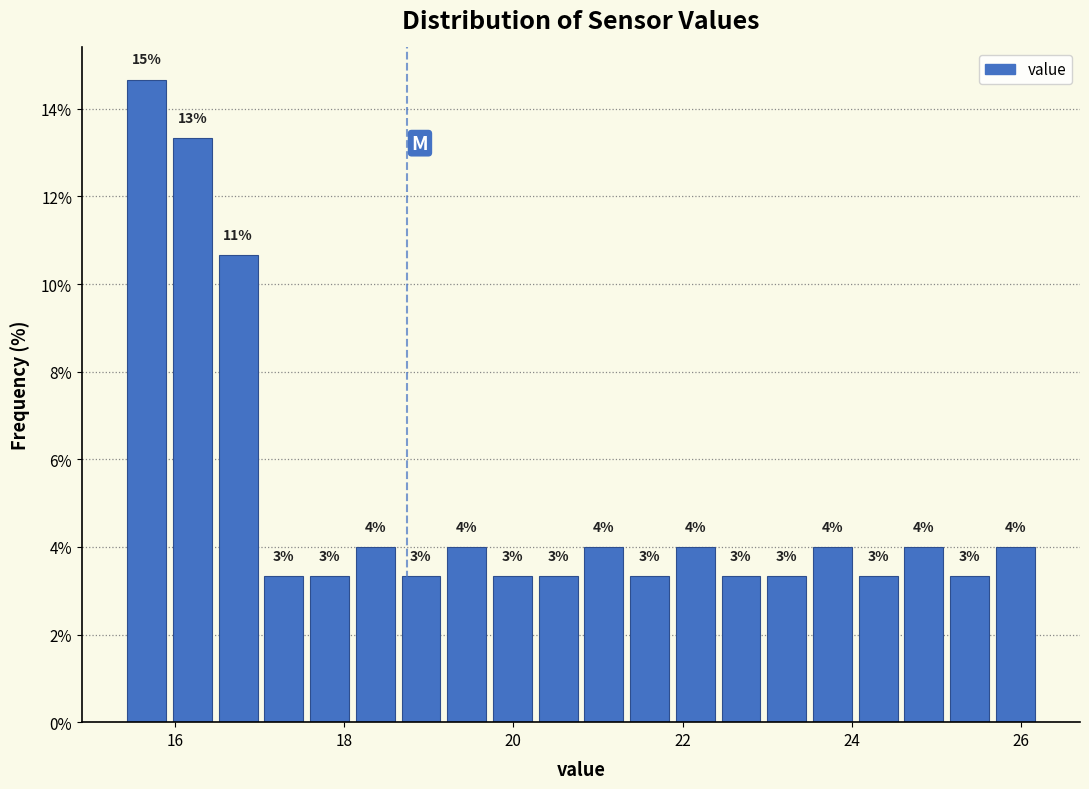

Around what value on the x-axis is the tallest bar? Give the approximate position of its centre, as read against the axis.

15.6